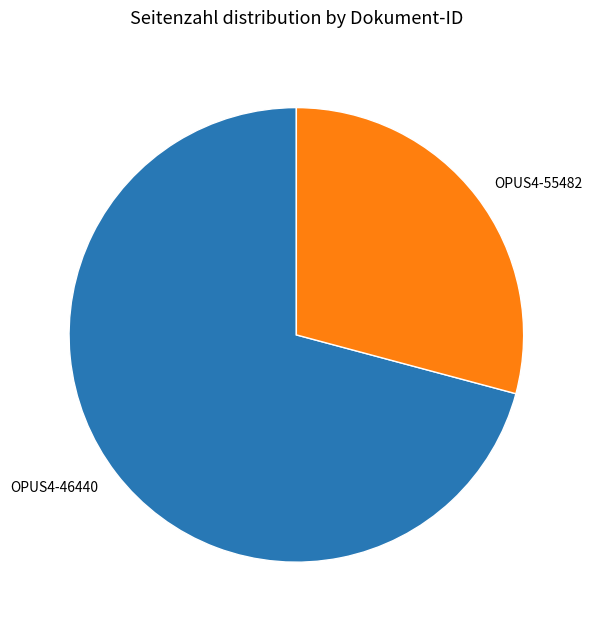

Rank the categories by value from highest to lowest.

OPUS4-46440, OPUS4-55482